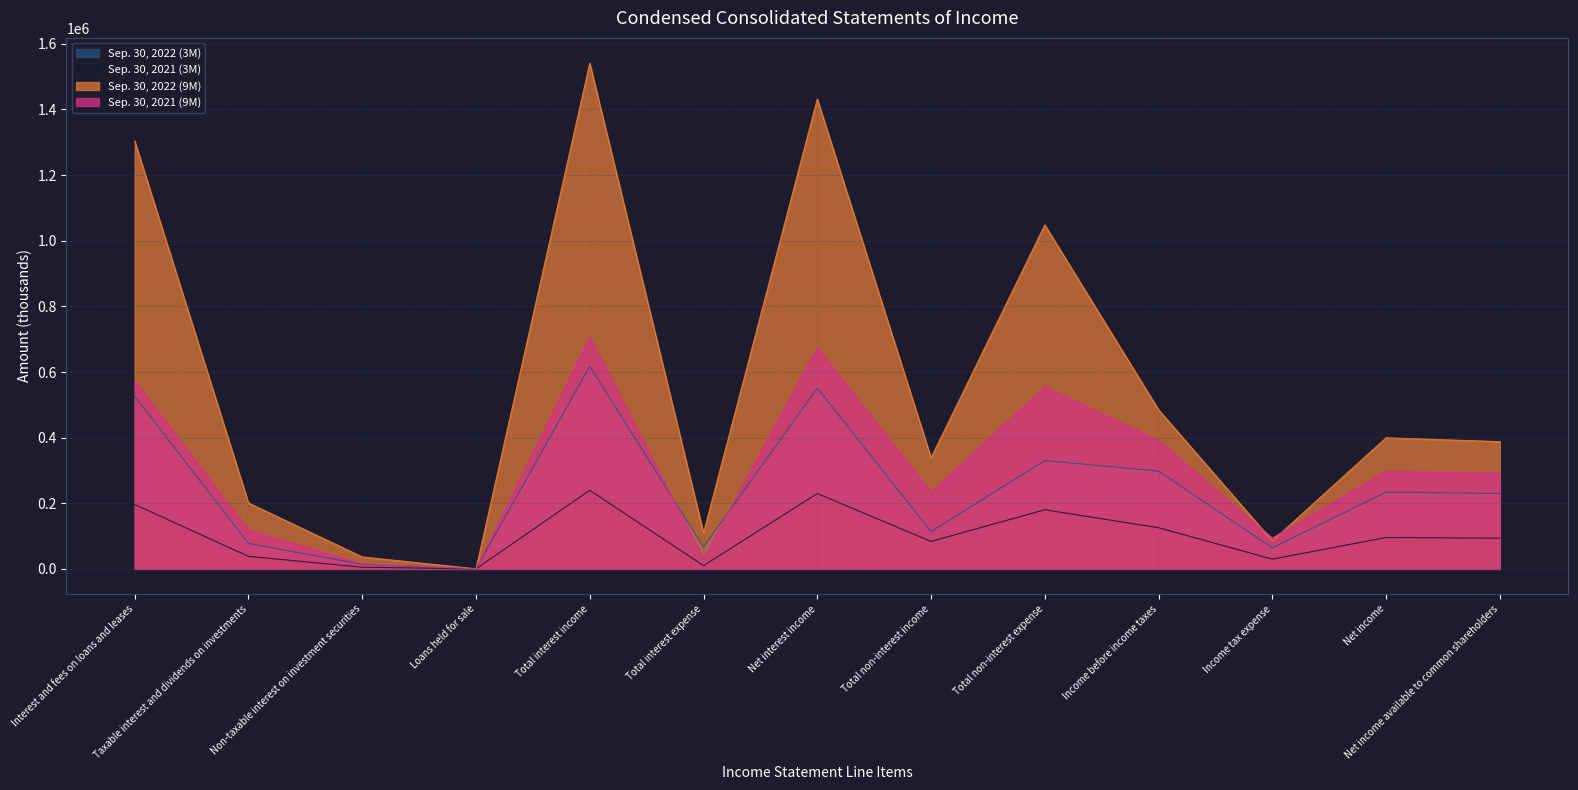

After their last crossing, which series has the higher values: Sep. 30, 2022 (3M) or Sep. 30, 2021 (9M)?

Sep. 30, 2021 (9M)